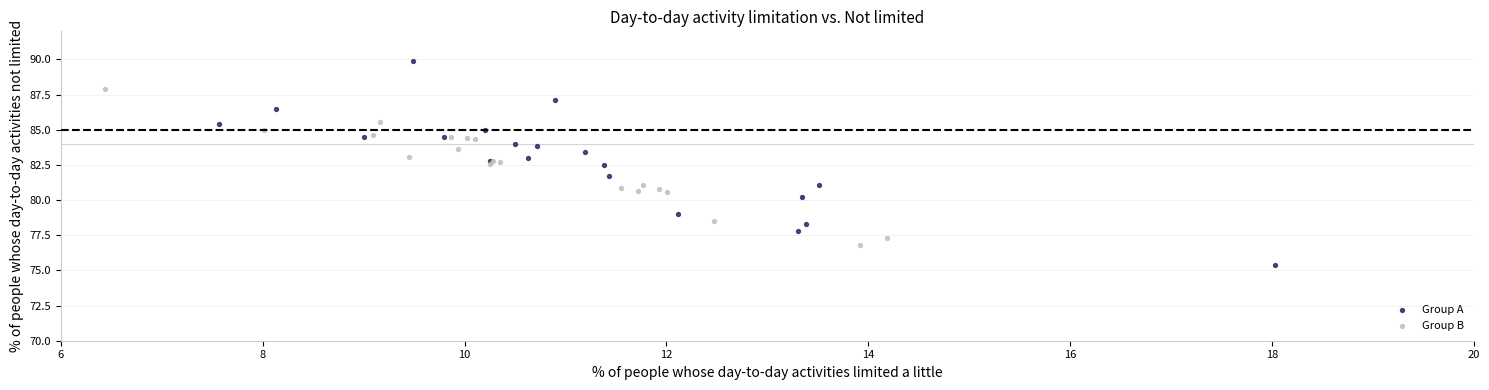

What are all the series names shown in the legend?

Group A, Group B